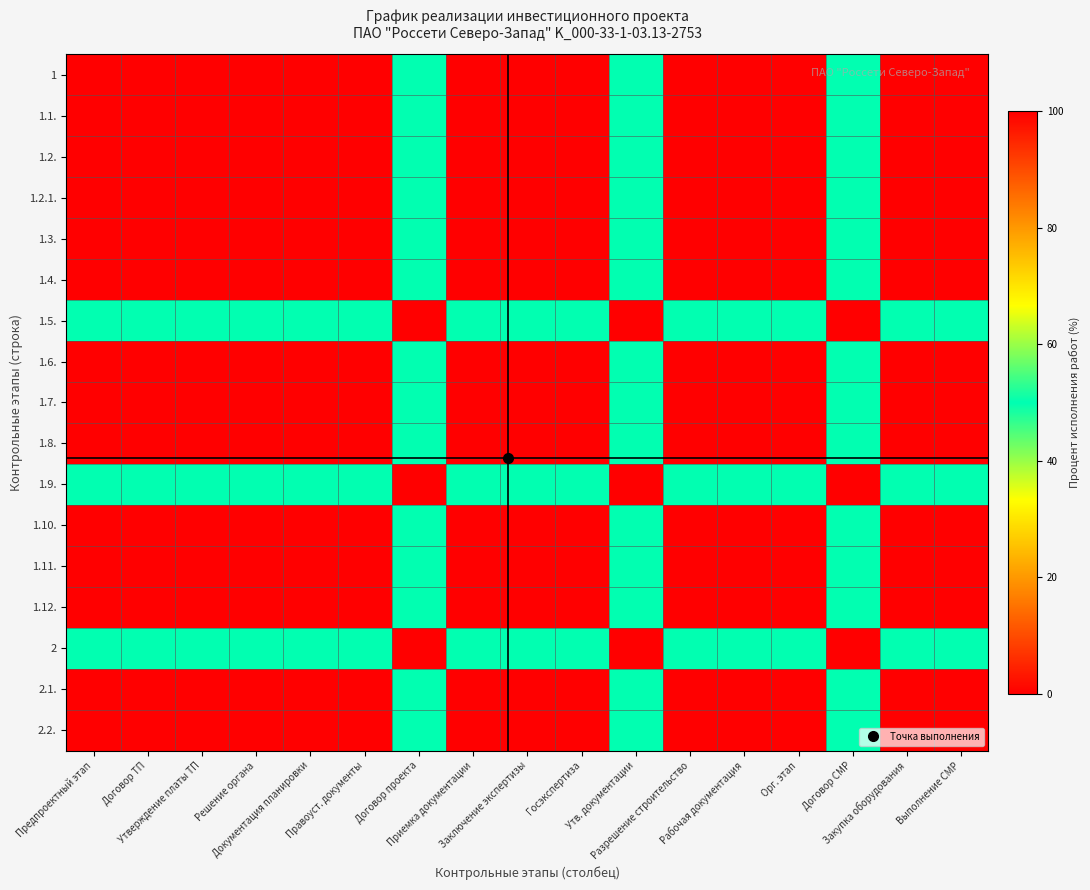

Reading right to left, what are all the values shown in this chart?

1: Выполнение СМР=0	Закупка оборудования=0	Договор СМР=50	Орг. этап=0	Рабочая документация=0	Разрешение строительство=0	Утв. документации=50	Госэкспертиза=0	Заключение экспертизы=0	Приемка документации=0	Договор проекта=50	Правоуст. документы=0	Документация планировки=0	Решение органа=0	Утверждение платы ТП=0	Договор ТП=0	Предпроектный этап=0
1.1.: Выполнение СМР=0	Закупка оборудования=0	Договор СМР=50	Орг. этап=0	Рабочая документация=0	Разрешение строительство=0	Утв. документации=50	Госэкспертиза=0	Заключение экспертизы=0	Приемка документации=0	Договор проекта=50	Правоуст. документы=0	Документация планировки=0	Решение органа=0	Утверждение платы ТП=0	Договор ТП=0	Предпроектный этап=0
1.2.: Выполнение СМР=0	Закупка оборудования=0	Договор СМР=50	Орг. этап=0	Рабочая документация=0	Разрешение строительство=0	Утв. документации=50	Госэкспертиза=0	Заключение экспертизы=0	Приемка документации=0	Договор проекта=50	Правоуст. документы=0	Документация планировки=0	Решение органа=0	Утверждение платы ТП=0	Договор ТП=0	Предпроектный этап=0
1.2.1.: Выполнение СМР=0	Закупка оборудования=0	Договор СМР=50	Орг. этап=0	Рабочая документация=0	Разрешение строительство=0	Утв. документации=50	Госэкспертиза=0	Заключение экспертизы=0	Приемка документации=0	Договор проекта=50	Правоуст. документы=0	Документация планировки=0	Решение органа=0	Утверждение платы ТП=0	Договор ТП=0	Предпроектный этап=0
1.3.: Выполнение СМР=0	Закупка оборудования=0	Договор СМР=50	Орг. этап=0	Рабочая документация=0	Разрешение строительство=0	Утв. документации=50	Госэкспертиза=0	Заключение экспертизы=0	Приемка документации=0	Договор проекта=50	Правоуст. документы=0	Документация планировки=0	Решение органа=0	Утверждение платы ТП=0	Договор ТП=0	Предпроектный этап=0
1.4.: Выполнение СМР=0	Закупка оборудования=0	Договор СМР=50	Орг. этап=0	Рабочая документация=0	Разрешение строительство=0	Утв. документации=50	Госэкспертиза=0	Заключение экспертизы=0	Приемка документации=0	Договор проекта=50	Правоуст. документы=0	Документация планировки=0	Решение органа=0	Утверждение платы ТП=0	Договор ТП=0	Предпроектный этап=0
1.5.: Выполнение СМР=50	Закупка оборудования=50	Договор СМР=100	Орг. этап=50	Рабочая документация=50	Разрешение строительство=50	Утв. документации=100	Госэкспертиза=50	Заключение экспертизы=50	Приемка документации=50	Договор проекта=100	Правоуст. документы=50	Документация планировки=50	Решение органа=50	Утверждение платы ТП=50	Договор ТП=50	Предпроектный этап=50
1.6.: Выполнение СМР=0	Закупка оборудования=0	Договор СМР=50	Орг. этап=0	Рабочая документация=0	Разрешение строительство=0	Утв. документации=50	Госэкспертиза=0	Заключение экспертизы=0	Приемка документации=0	Договор проекта=50	Правоуст. документы=0	Документация планировки=0	Решение органа=0	Утверждение платы ТП=0	Договор ТП=0	Предпроектный этап=0
1.7.: Выполнение СМР=0	Закупка оборудования=0	Договор СМР=50	Орг. этап=0	Рабочая документация=0	Разрешение строительство=0	Утв. документации=50	Госэкспертиза=0	Заключение экспертизы=0	Приемка документации=0	Договор проекта=50	Правоуст. документы=0	Документация планировки=0	Решение органа=0	Утверждение платы ТП=0	Договор ТП=0	Предпроектный этап=0
1.8.: Выполнение СМР=0	Закупка оборудования=0	Договор СМР=50	Орг. этап=0	Рабочая документация=0	Разрешение строительство=0	Утв. документации=50	Госэкспертиза=0	Заключение экспертизы=0	Приемка документации=0	Договор проекта=50	Правоуст. документы=0	Документация планировки=0	Решение органа=0	Утверждение платы ТП=0	Договор ТП=0	Предпроектный этап=0
1.9.: Выполнение СМР=50	Закупка оборудования=50	Договор СМР=100	Орг. этап=50	Рабочая документация=50	Разрешение строительство=50	Утв. документации=100	Госэкспертиза=50	Заключение экспертизы=50	Приемка документации=50	Договор проекта=100	Правоуст. документы=50	Документация планировки=50	Решение органа=50	Утверждение платы ТП=50	Договор ТП=50	Предпроектный этап=50
1.10.: Выполнение СМР=0	Закупка оборудования=0	Договор СМР=50	Орг. этап=0	Рабочая документация=0	Разрешение строительство=0	Утв. документации=50	Госэкспертиза=0	Заключение экспертизы=0	Приемка документации=0	Договор проекта=50	Правоуст. документы=0	Документация планировки=0	Решение органа=0	Утверждение платы ТП=0	Договор ТП=0	Предпроектный этап=0
1.11.: Выполнение СМР=0	Закупка оборудования=0	Договор СМР=50	Орг. этап=0	Рабочая документация=0	Разрешение строительство=0	Утв. документации=50	Госэкспертиза=0	Заключение экспертизы=0	Приемка документации=0	Договор проекта=50	Правоуст. документы=0	Документация планировки=0	Решение органа=0	Утверждение платы ТП=0	Договор ТП=0	Предпроектный этап=0
1.12.: Выполнение СМР=0	Закупка оборудования=0	Договор СМР=50	Орг. этап=0	Рабочая документация=0	Разрешение строительство=0	Утв. документации=50	Госэкспертиза=0	Заключение экспертизы=0	Приемка документации=0	Договор проекта=50	Правоуст. документы=0	Документация планировки=0	Решение органа=0	Утверждение платы ТП=0	Договор ТП=0	Предпроектный этап=0
2: Выполнение СМР=50	Закупка оборудования=50	Договор СМР=100	Орг. этап=50	Рабочая документация=50	Разрешение строительство=50	Утв. документации=100	Госэкспертиза=50	Заключение экспертизы=50	Приемка документации=50	Договор проекта=100	Правоуст. документы=50	Документация планировки=50	Решение органа=50	Утверждение платы ТП=50	Договор ТП=50	Предпроектный этап=50
2.1.: Выполнение СМР=0	Закупка оборудования=0	Договор СМР=50	Орг. этап=0	Рабочая документация=0	Разрешение строительство=0	Утв. документации=50	Госэкспертиза=0	Заключение экспертизы=0	Приемка документации=0	Договор проекта=50	Правоуст. документы=0	Документация планировки=0	Решение органа=0	Утверждение платы ТП=0	Договор ТП=0	Предпроектный этап=0
2.2.: Выполнение СМР=0	Закупка оборудования=0	Договор СМР=50	Орг. этап=0	Рабочая документация=0	Разрешение строительство=0	Утв. документации=50	Госэкспертиза=0	Заключение экспертизы=0	Приемка документации=0	Договор проекта=50	Правоуст. документы=0	Документация планировки=0	Решение органа=0	Утверждение платы ТП=0	Договор ТП=0	Предпроектный этап=0